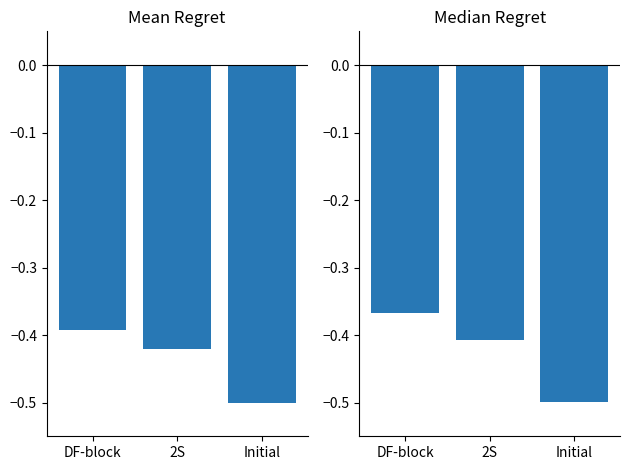

The value of Mean Regret at DF-block is -0.7. True or false?

False